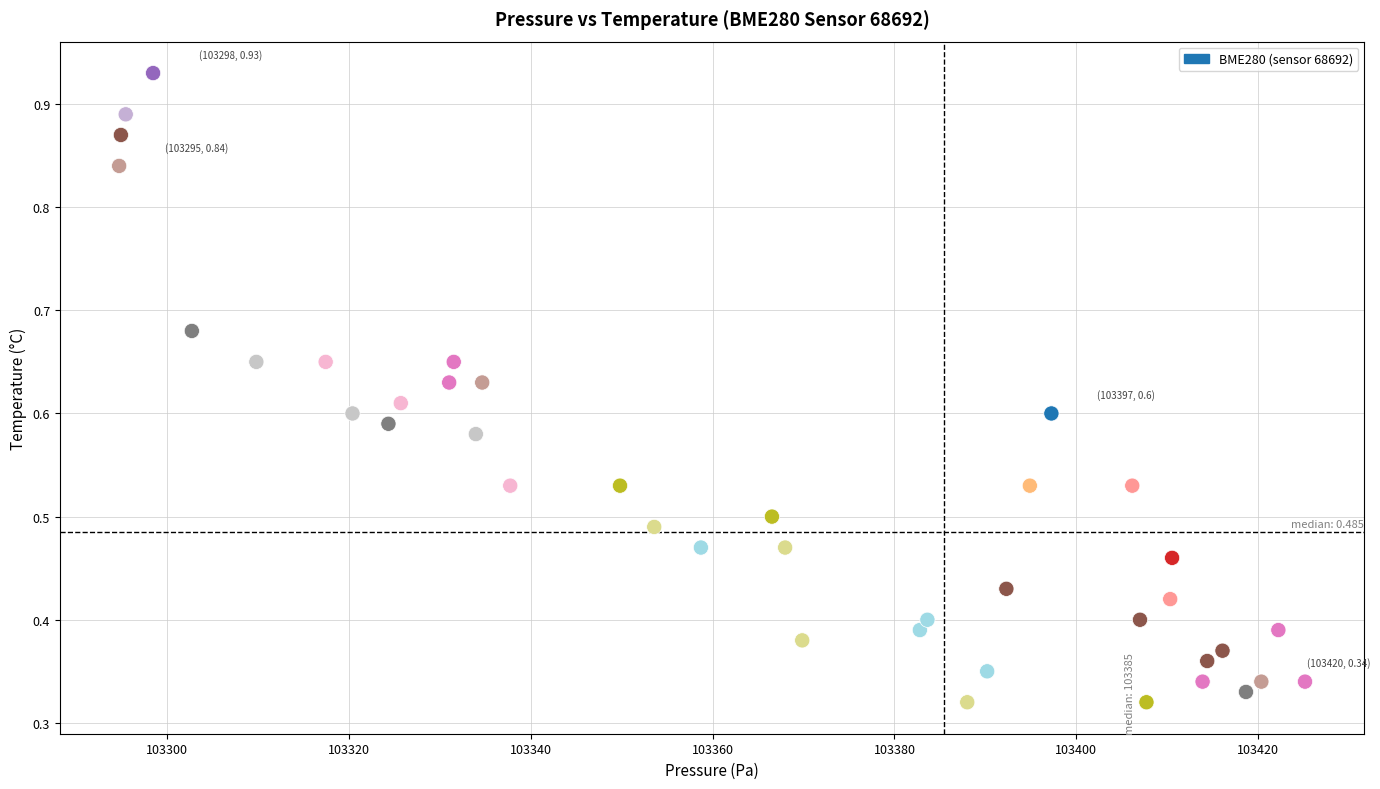

What is the range of X values (max minus min)?

130.4